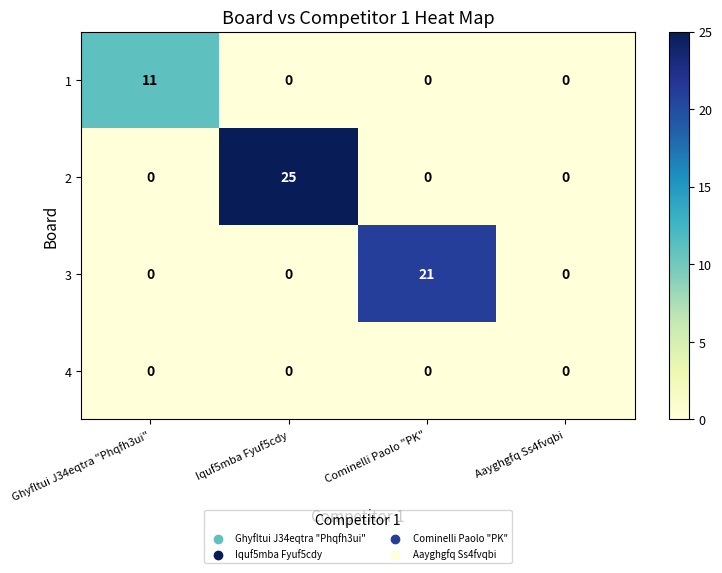

List the series in order of their overall mean, lowest first.

4, 1, 3, 2